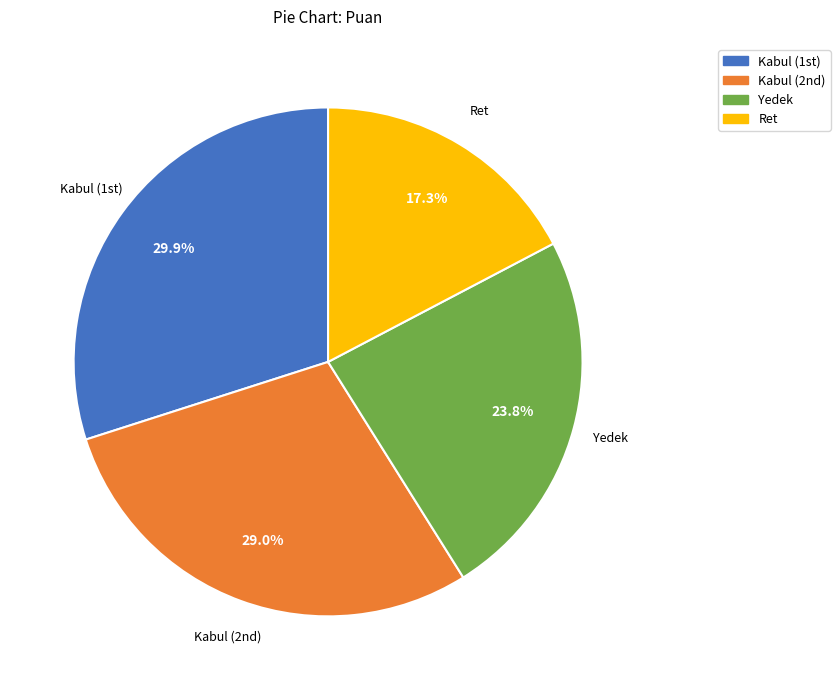

Is there a majority slice in this chart?

No